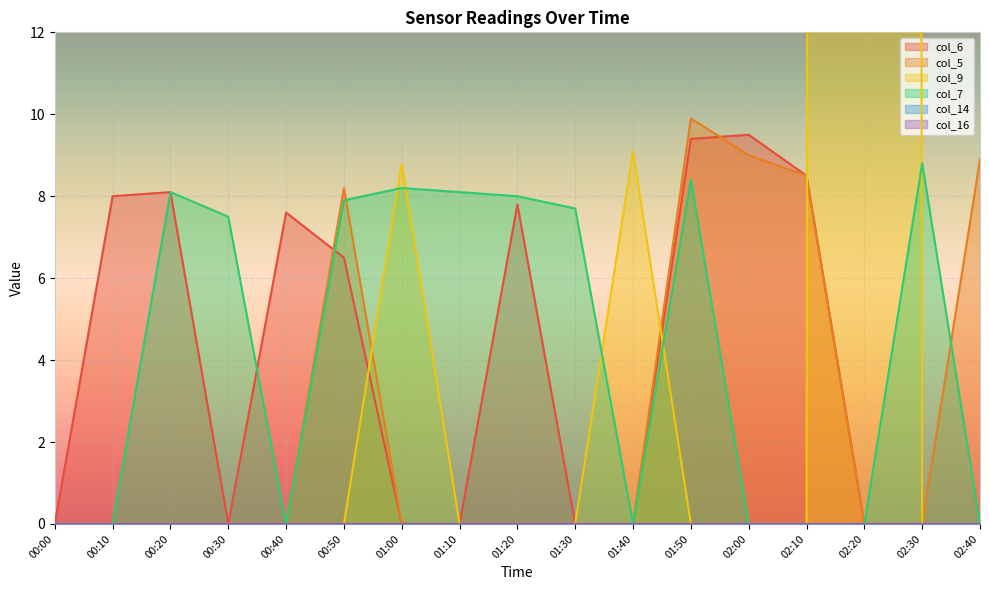

What is the maximum value for col_6?

9.5